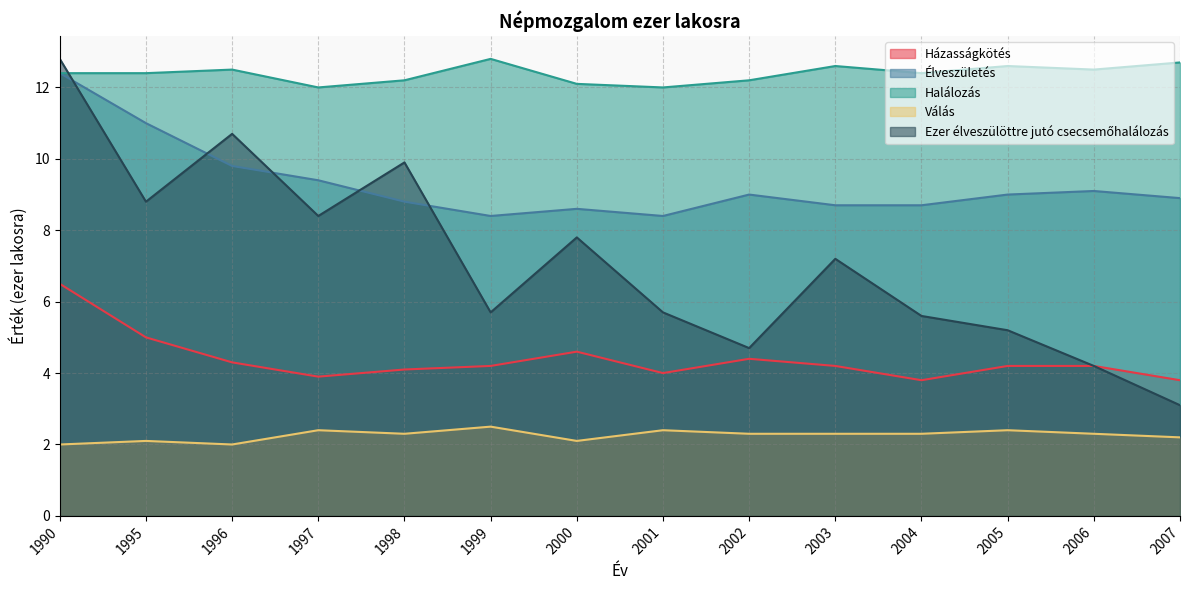

At which category is the sum across all series the highest?

1990